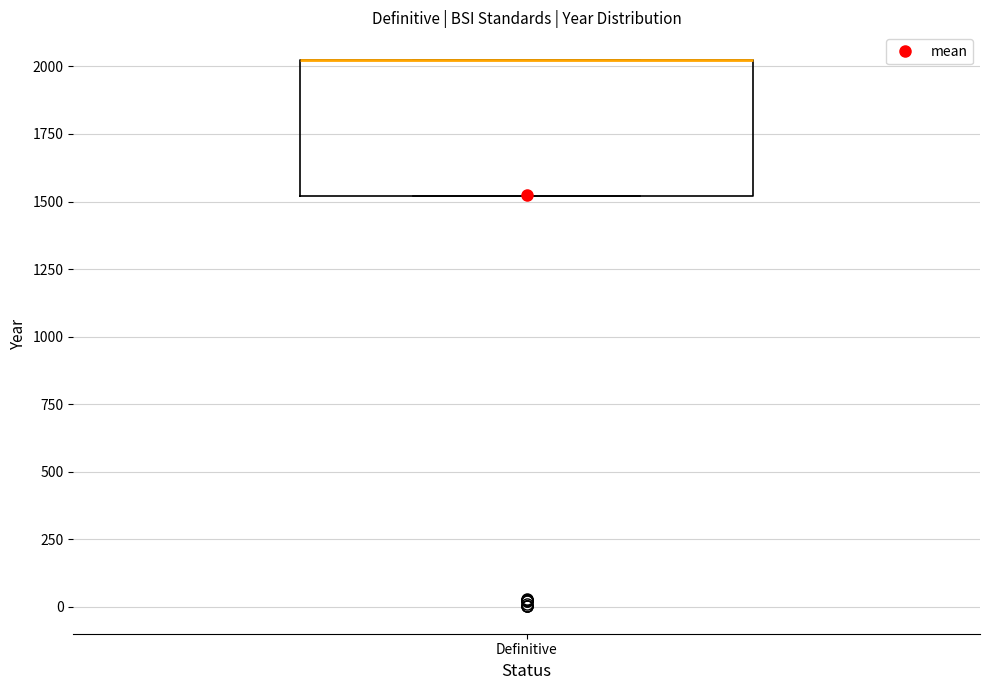

Read this box plot against the y-axis: the position of the median line, the range covered by the box, and the ends of both whiskers. The values are not printed on the chart, so give them approximately, as read against the axis.

median 2050 (drawn on the box's upper edge), box 1500 to 2050, whiskers 1500 to 2050